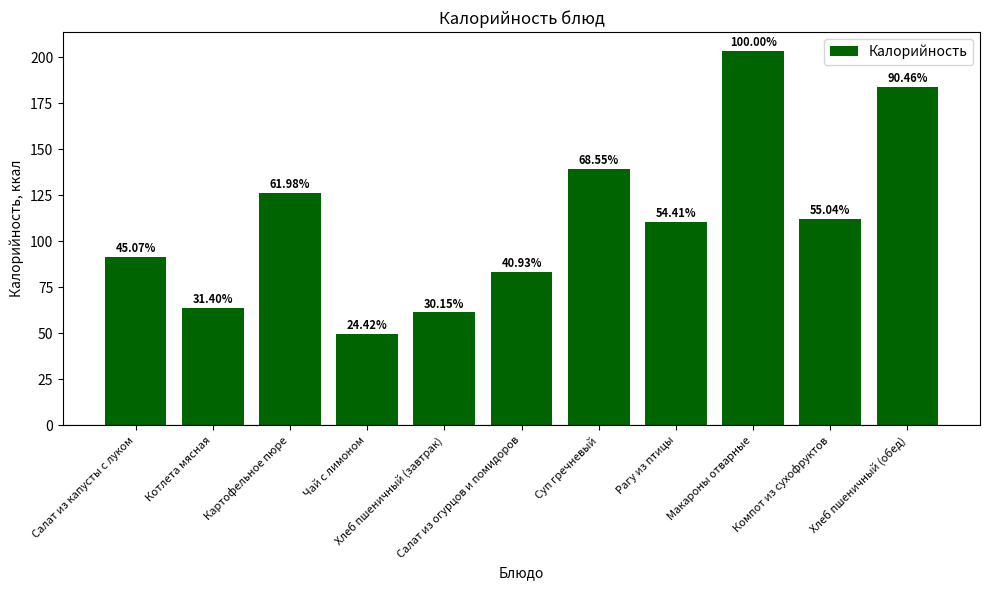

What is the difference between the second highest and second lowest values?

122.7